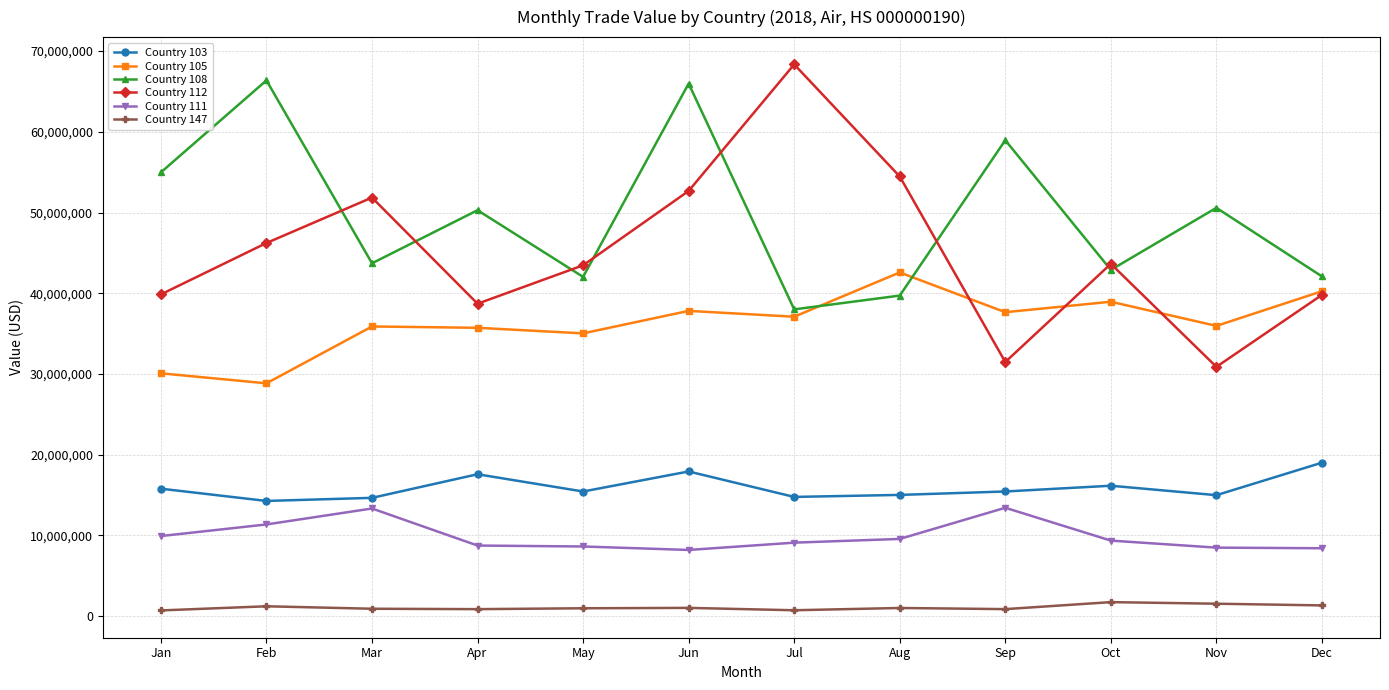

The value of Country 103 at Feb is 5802262. True or false?

False